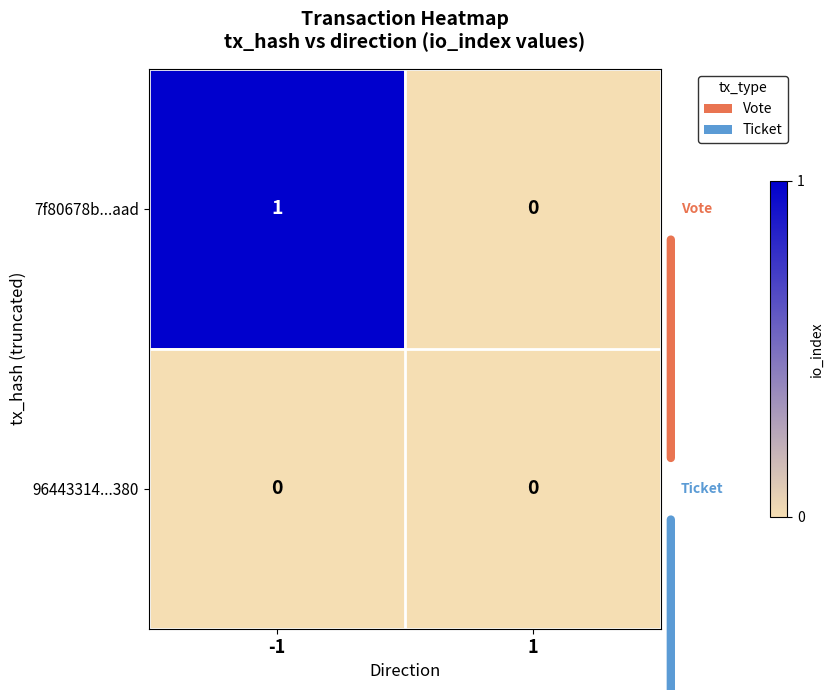

Rank the series by their maximum value, from lowest to highest.

96443314...380, 7f80678b...aad